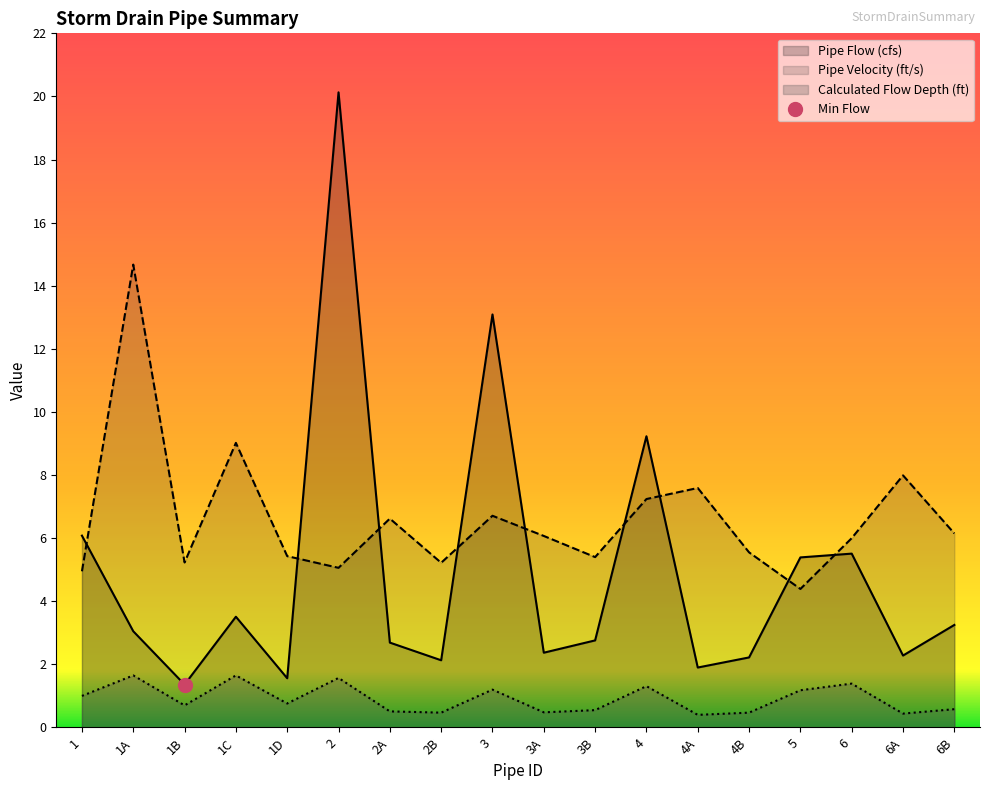

How many series are shown in this chart?

3